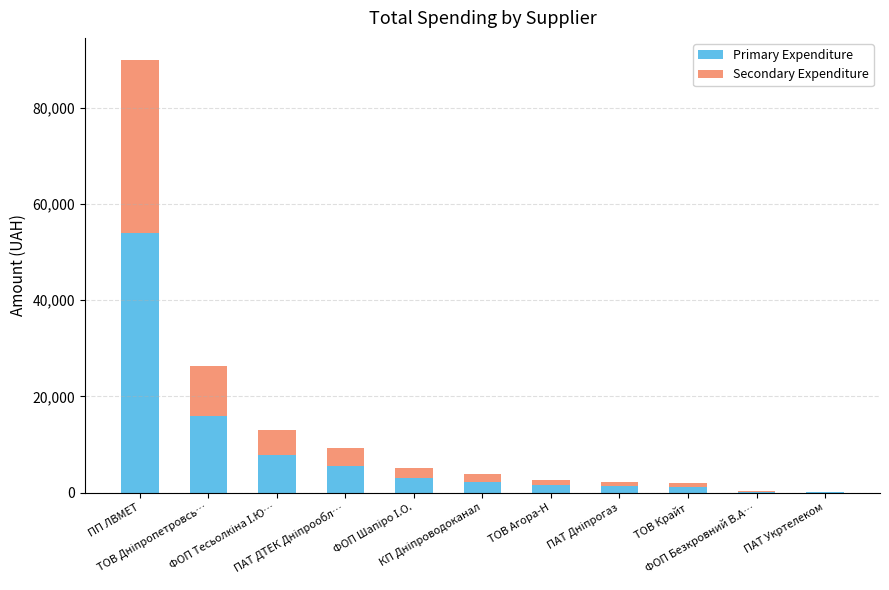

What is the highest value of the Primary Expenditure series?

54000.0